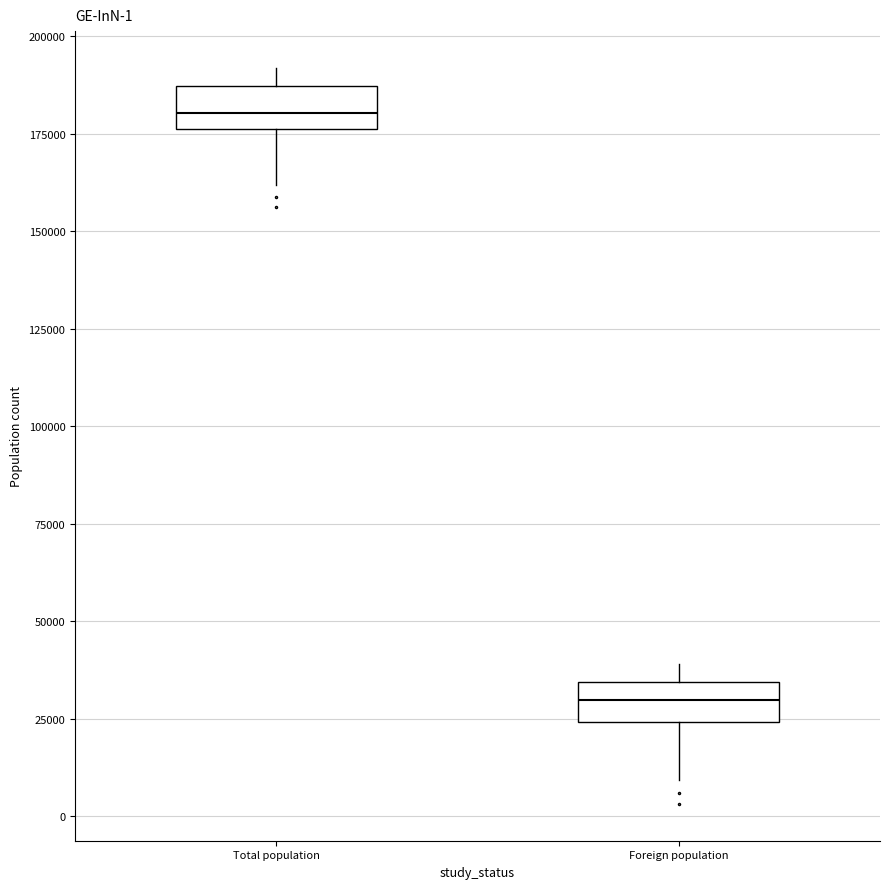

Which box has the lowest median line?

Foreign population